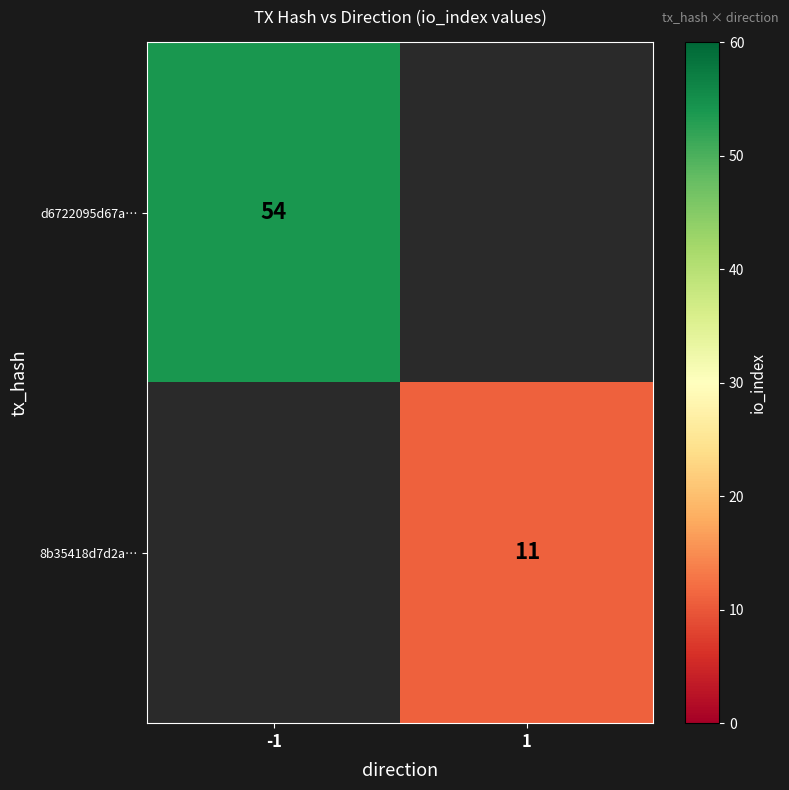

Is it true that d6722095d67a… equals 54 at -1?

True